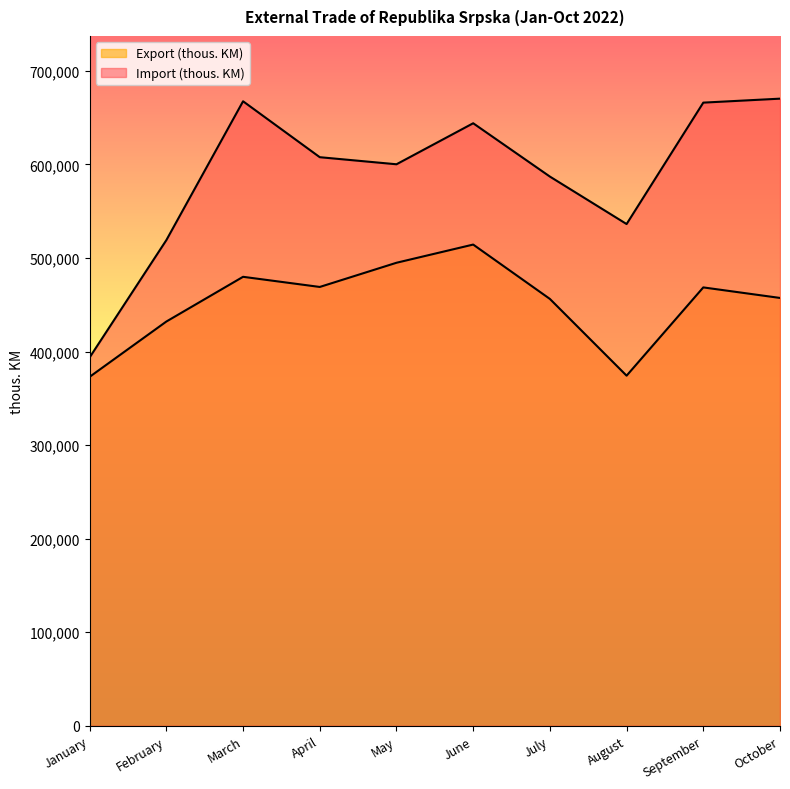

What is the total value across all series at March?

1147293